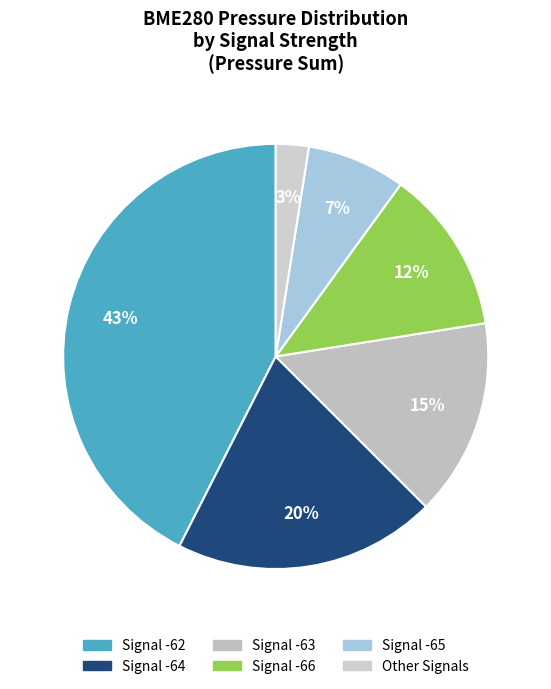

Is there any slice that represents more than half of the pie?

No